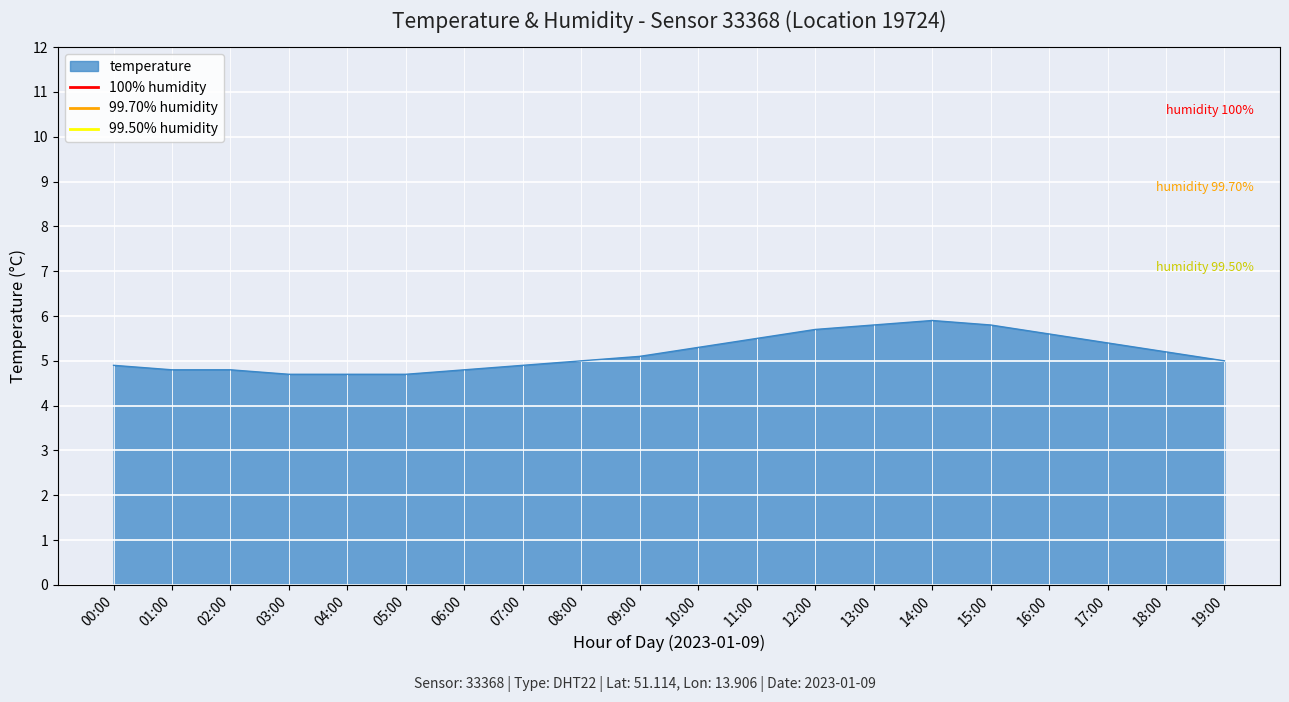

The temperature series shows 5.8 at 15:00. True or false?

True